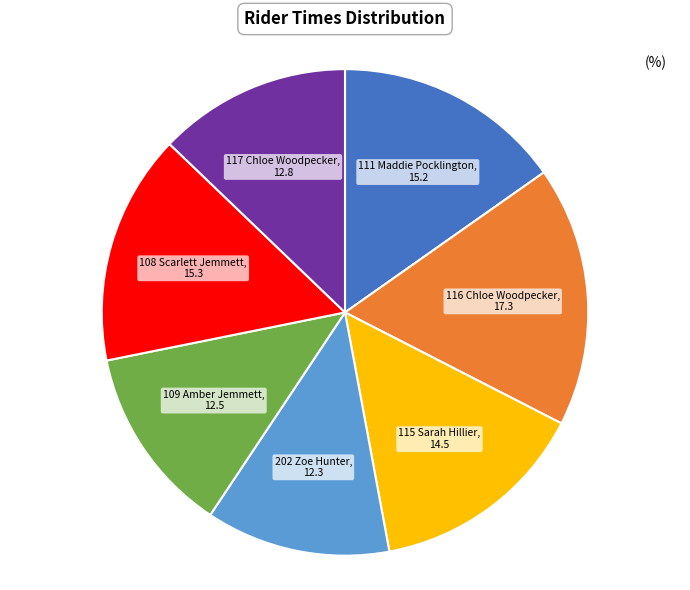

Which category has the biggest portion of the pie?

116 Chloe Woodpecker